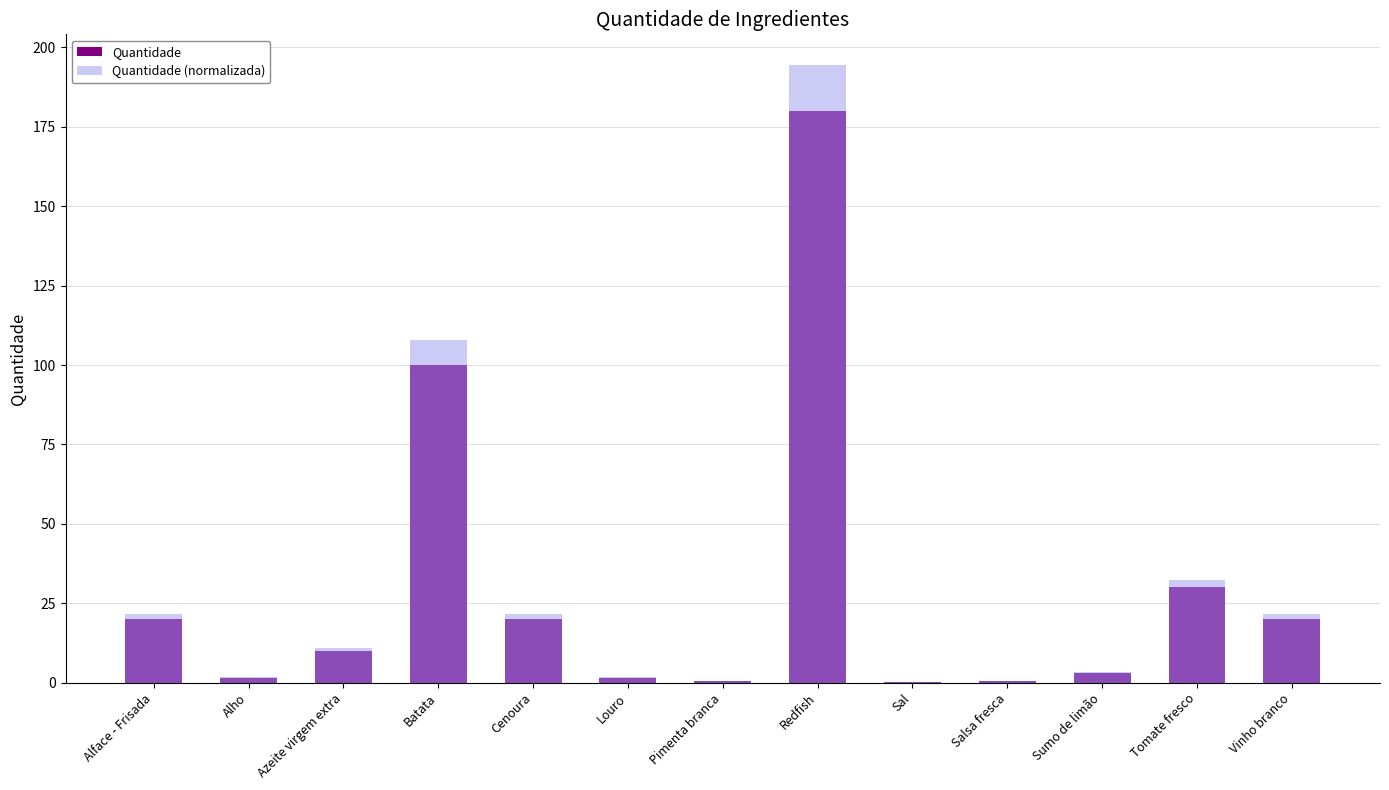

List the series in order of their overall mean, lowest first.

Quantidade, Quantidade (normalizada)